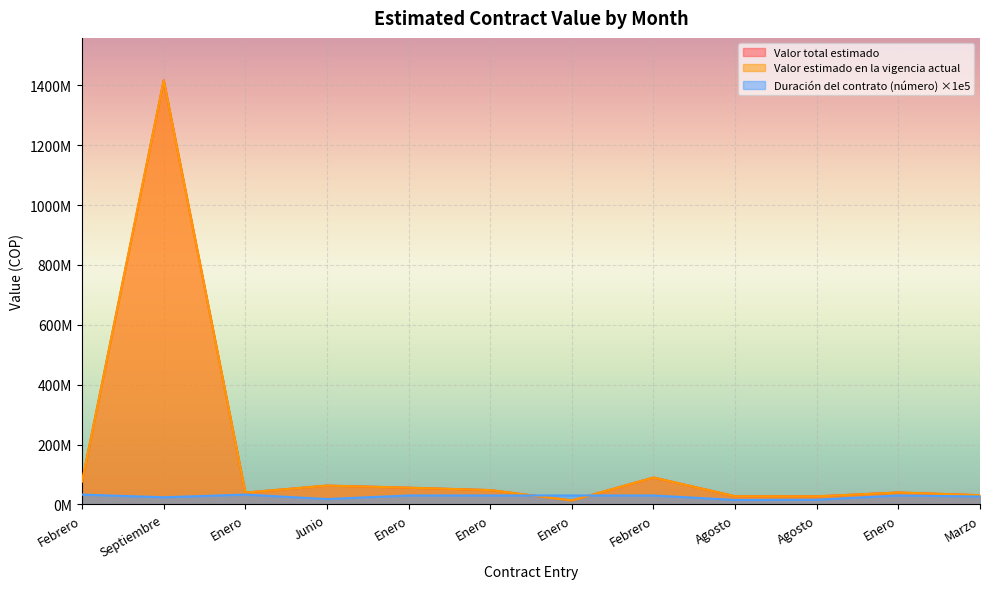

What is the label of the 8th point from the left?

Febrero